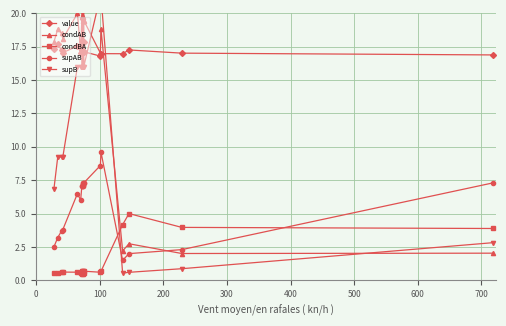

True or false: value has more than 2 interior local peaks.

True